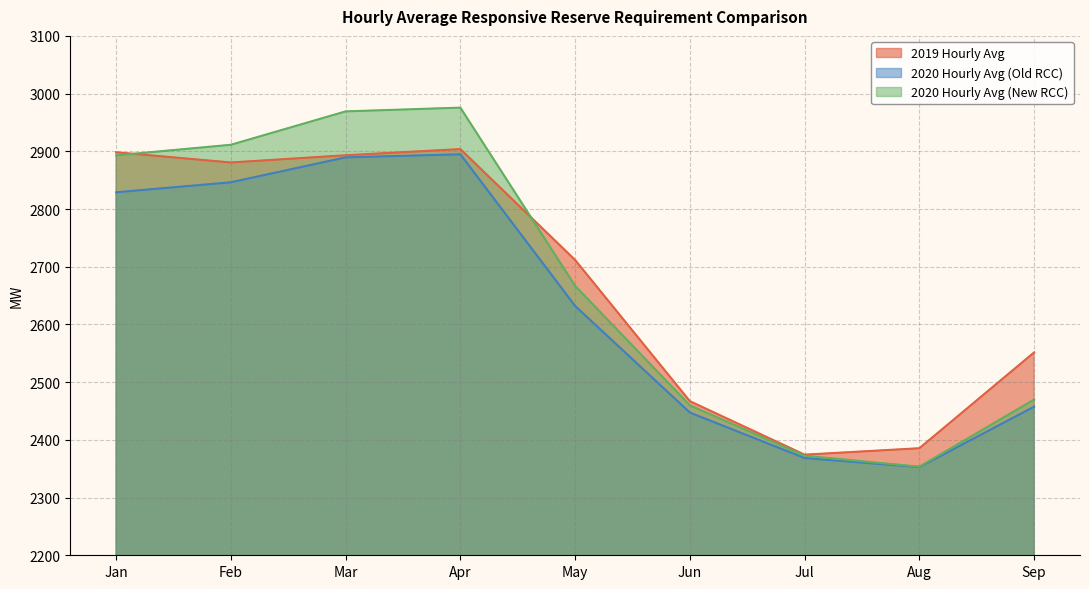

How many values in the 2019 Hourly Avg series exceed 2711?

5